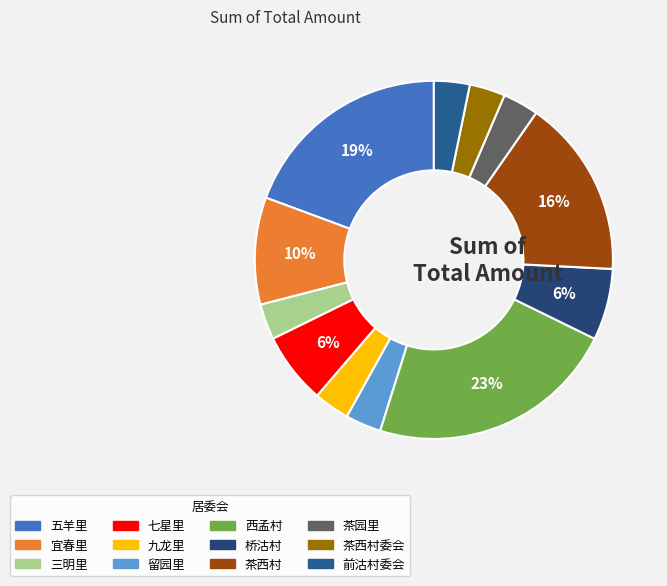

To the nearest percent, what is the average slice percentage?

8%